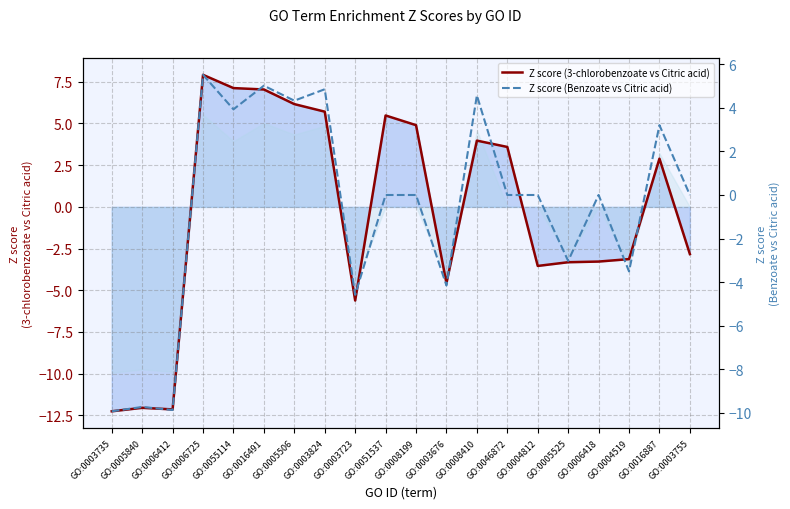

In Z score (Benzoate vs Citric acid), how many points are higher than both neighbors (excluding endpoints)?

7